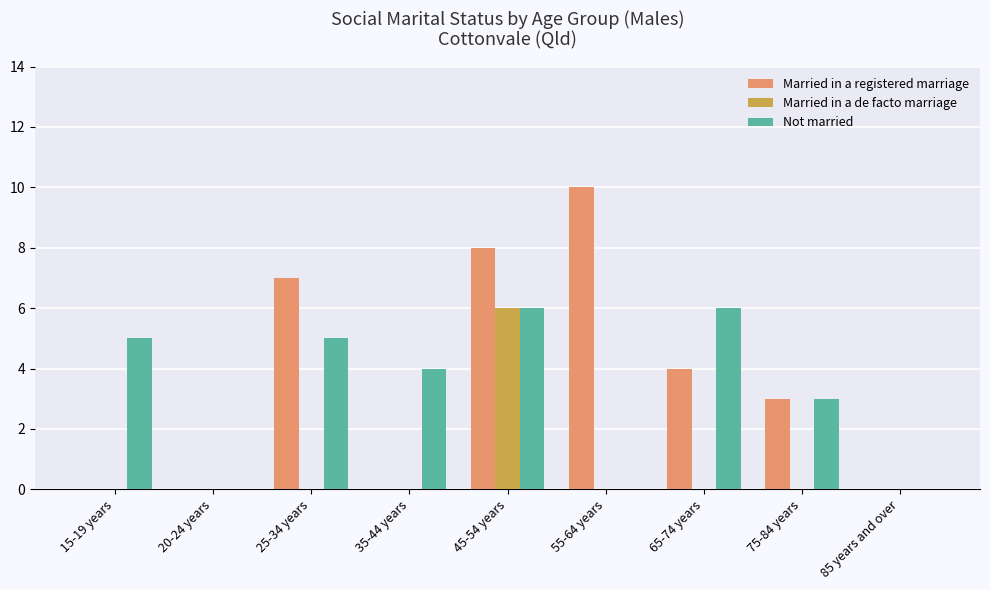

What are all the series names shown in the legend?

Married in a registered marriage, Married in a de facto marriage, Not married